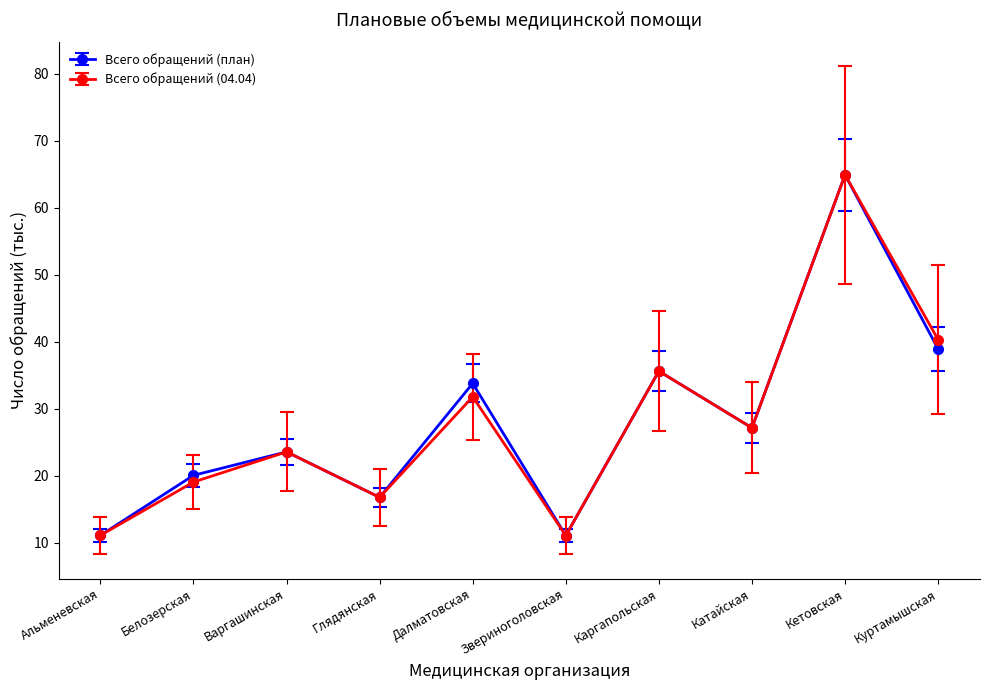

True or false: Всего обращений (04.04) has a value of 27.2 at Катайская.

True